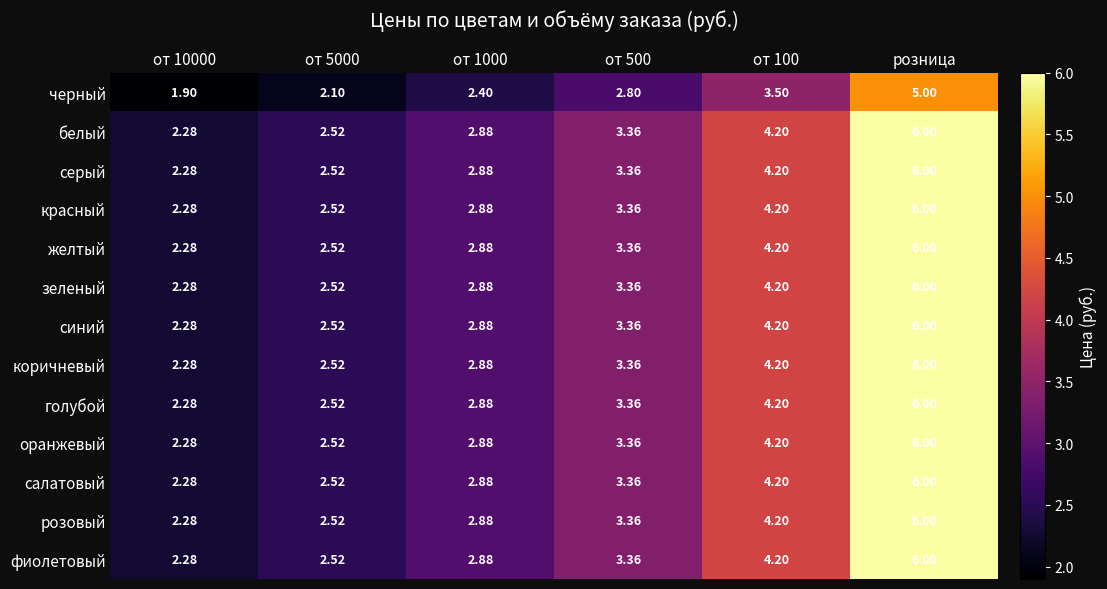

At which label does желтый reach its peak?

розница